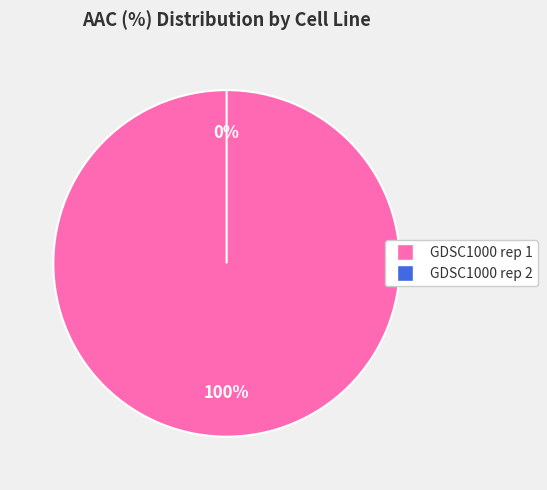

True or false: GDSC1000 rep 1 accounts for 100% of the total.

True